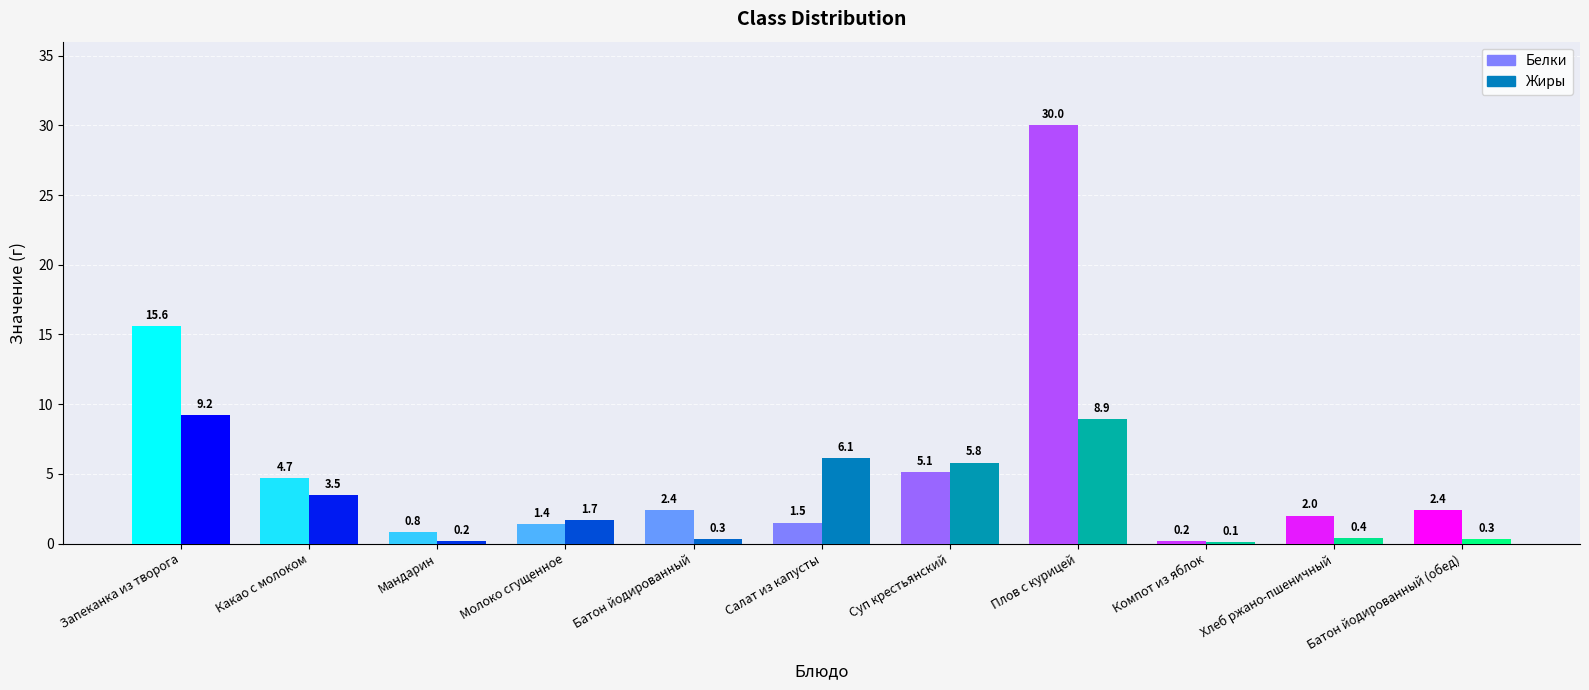

Is it true that Белки equals 30.0 at Плов с курицей?

True